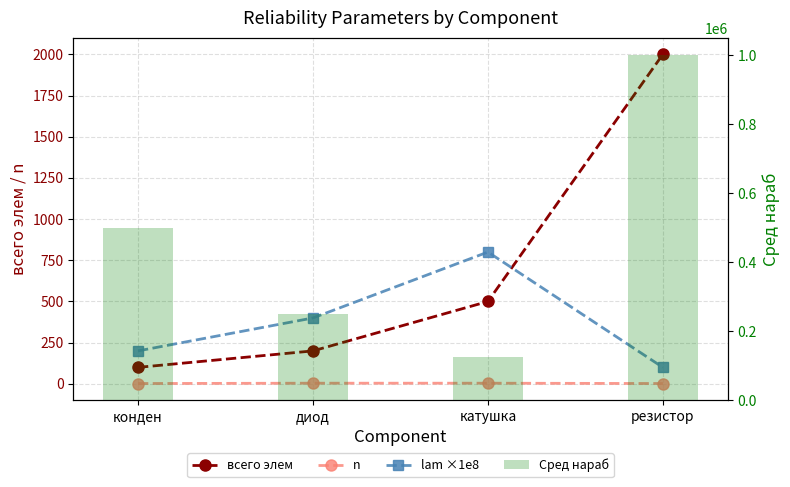

What is the difference between the highest and lowest values at катушка?

124996